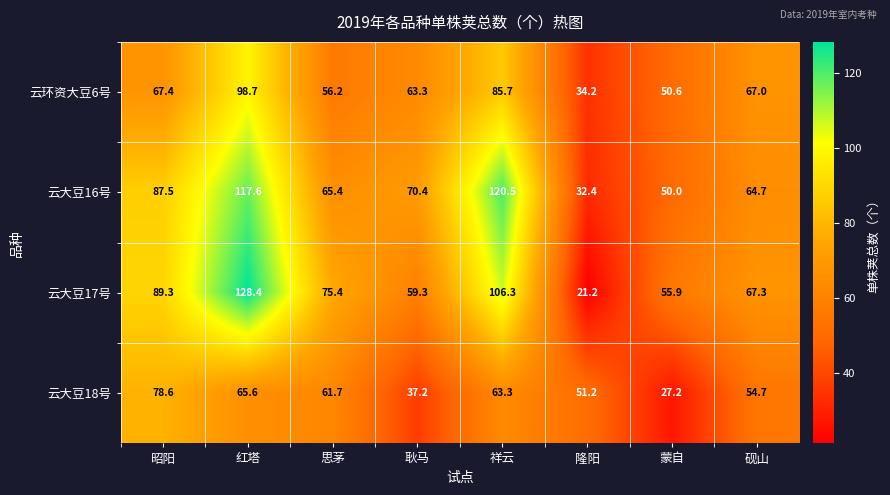

Rank the series at 蒙自 from lowest to highest value.

云大豆18号, 云大豆16号, 云环资大豆6号, 云大豆17号